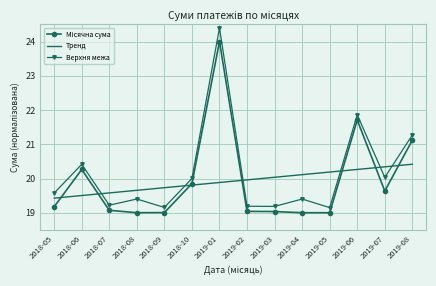

What position from the right is 2019-05?

4